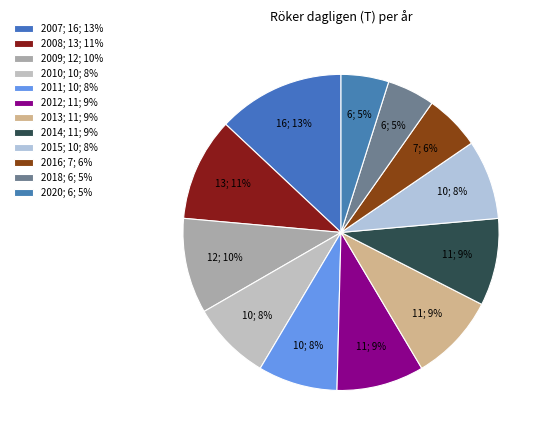

What percentage is the 2015 slice, to the nearest percent?

8%